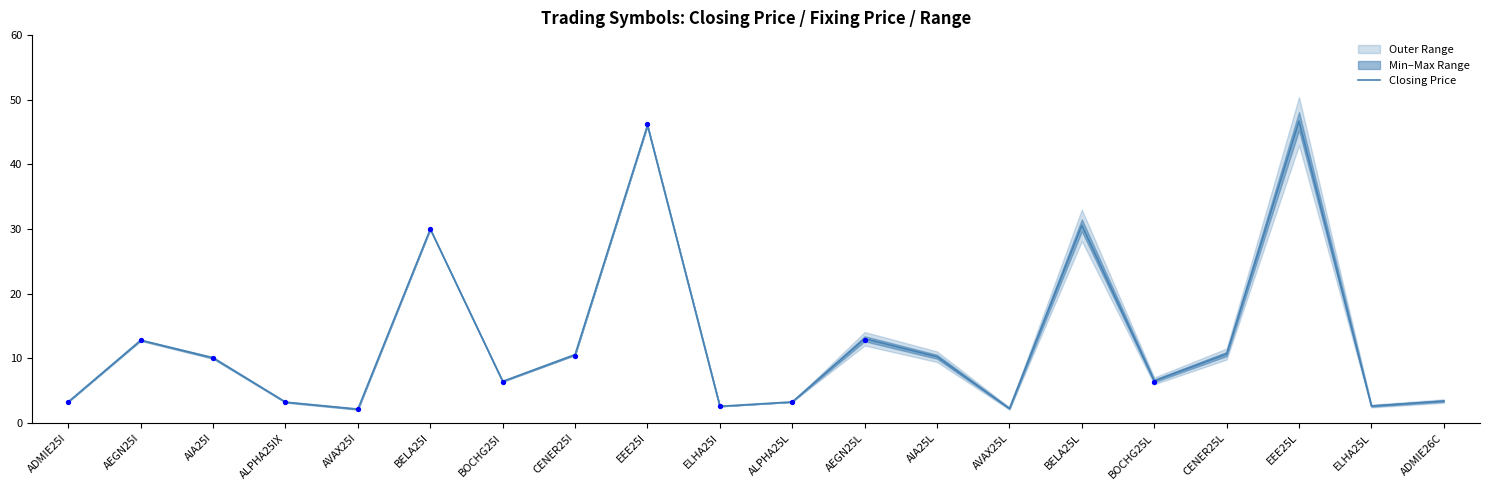

Approximately how many times larger is the value at CENER25L compared to AEGN25I?

0.8